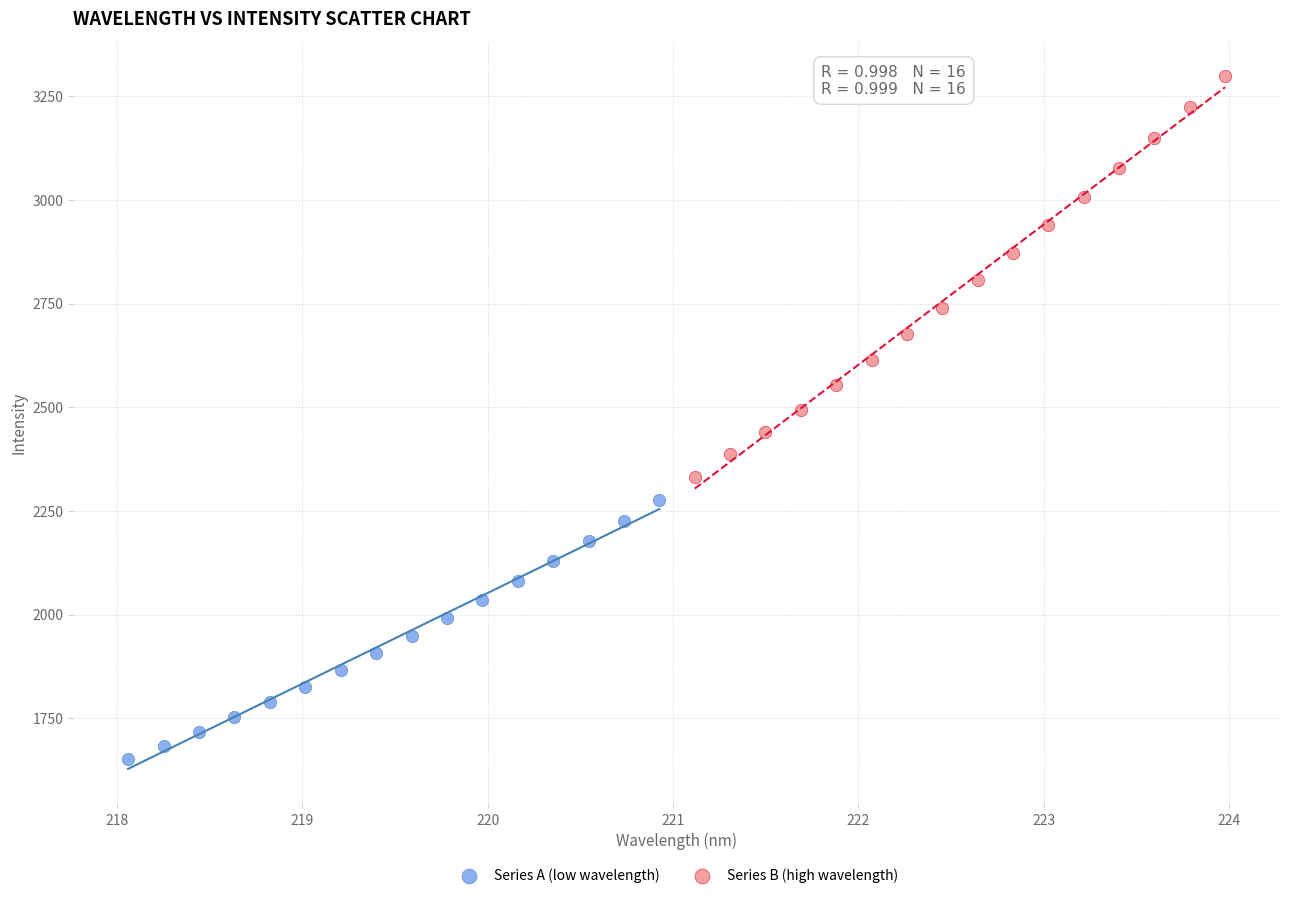

What are all the series names shown in the legend?

Series A (low wavelength), Series B (high wavelength)